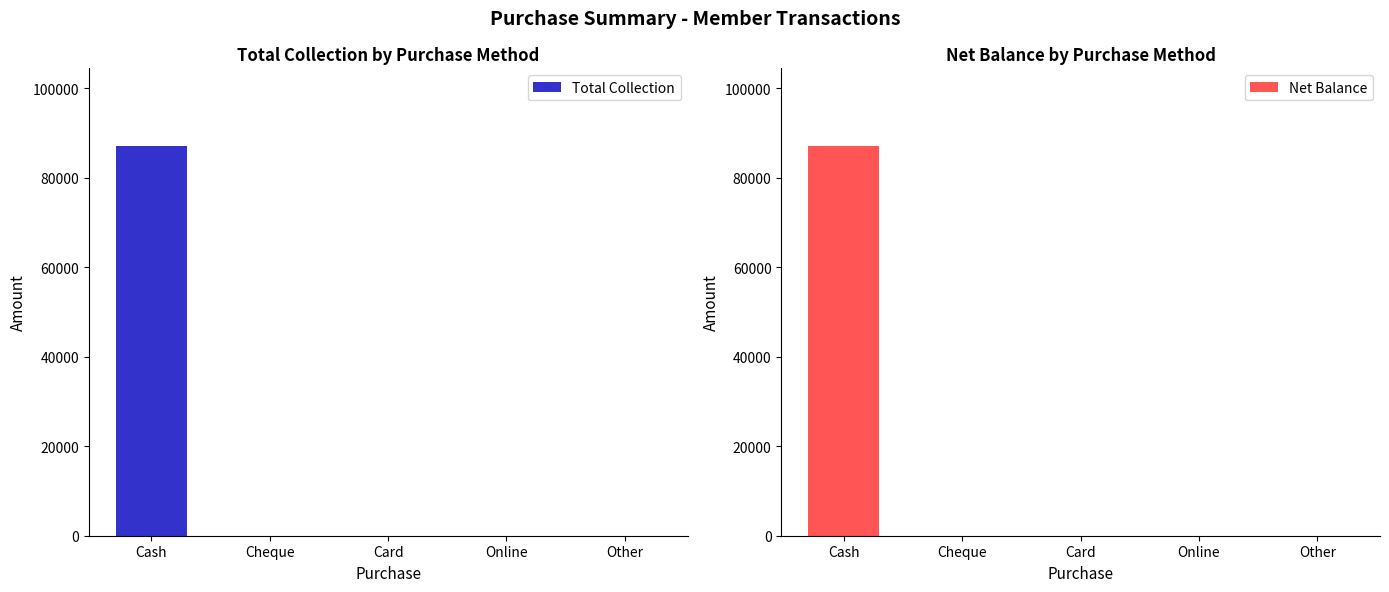

The Total Collection series shows 150315 at Cash. True or false?

False